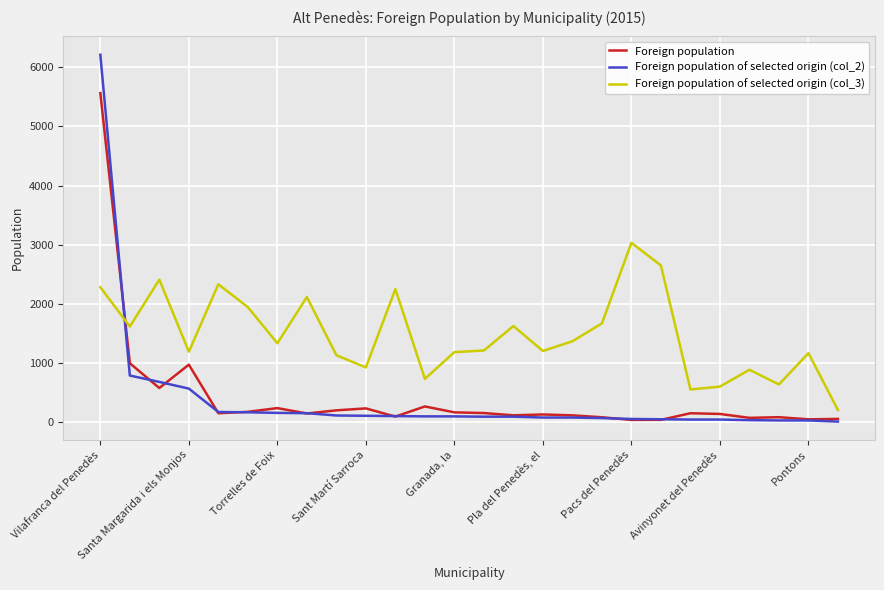

True or false: Foreign population of selected origin (col_3) and Foreign population intersect in this chart.

True